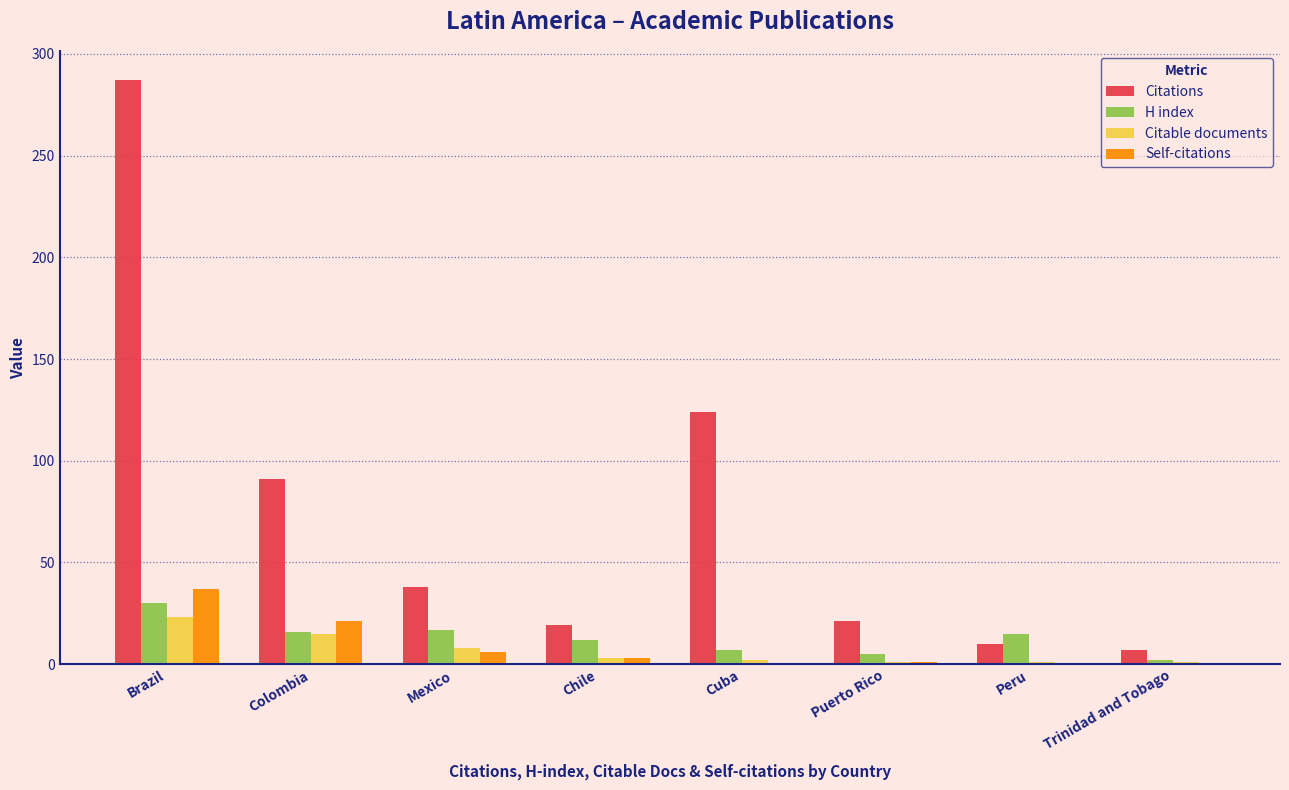

What is the spread (max minus min) of values at Cuba?

124